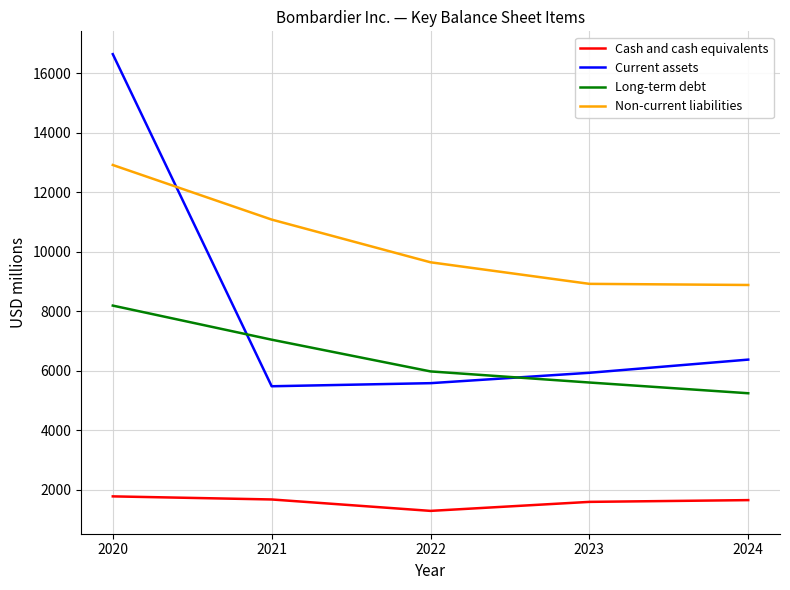

Is it true that Non-current liabilities equals 3833 at 2020?

False